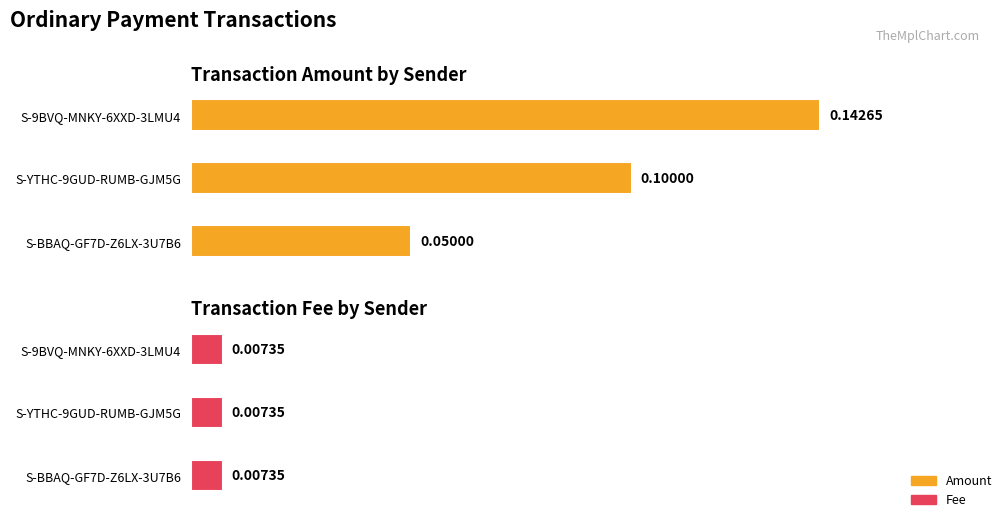

Rank the series by their average value, from lowest to highest.

Fee, Amount